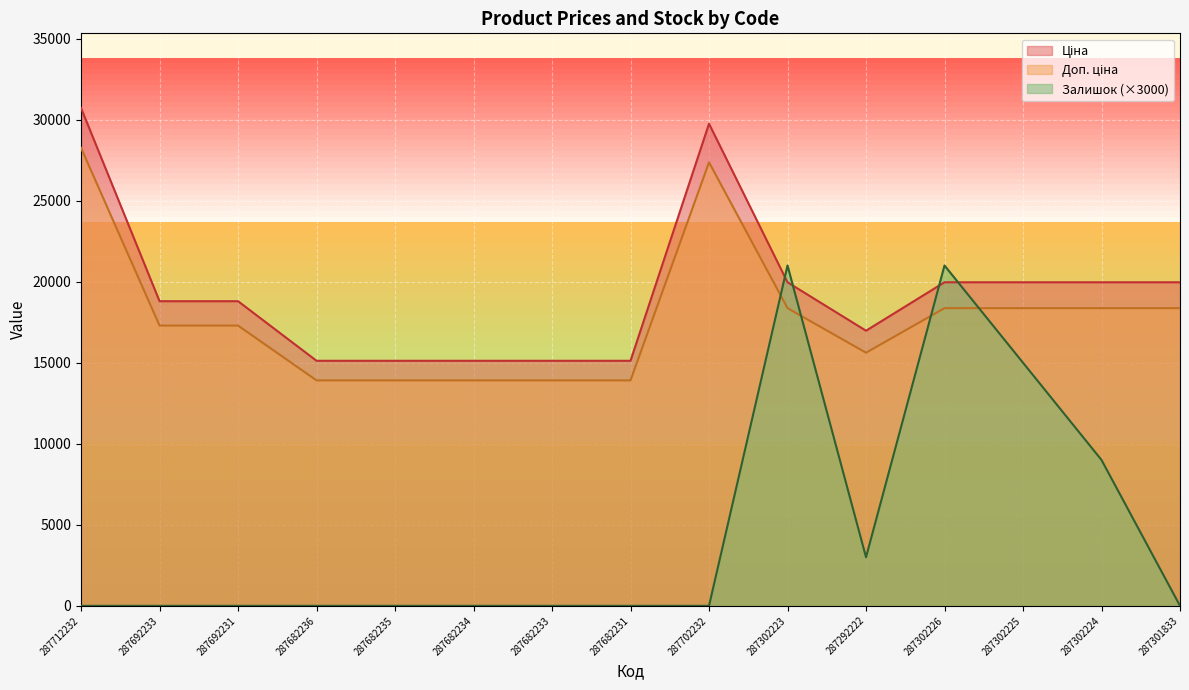

The value of Доп. ціна at 287682234 is 4220.7. True or false?

False